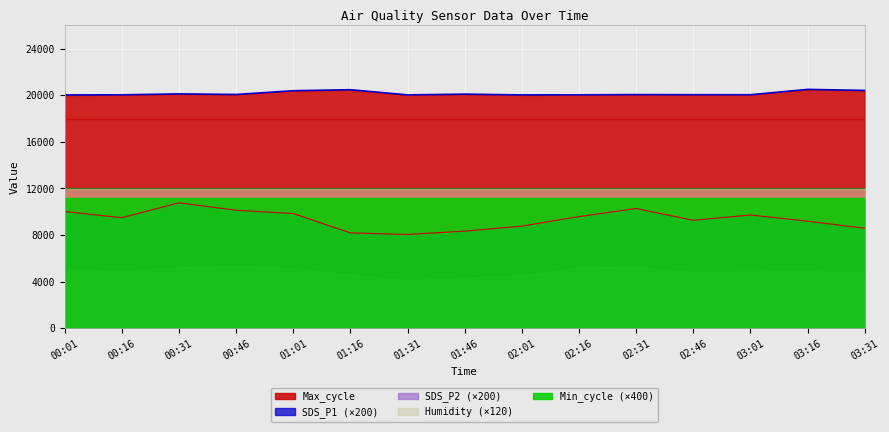

At which label does Min_cycle reach its minimum?

00:01